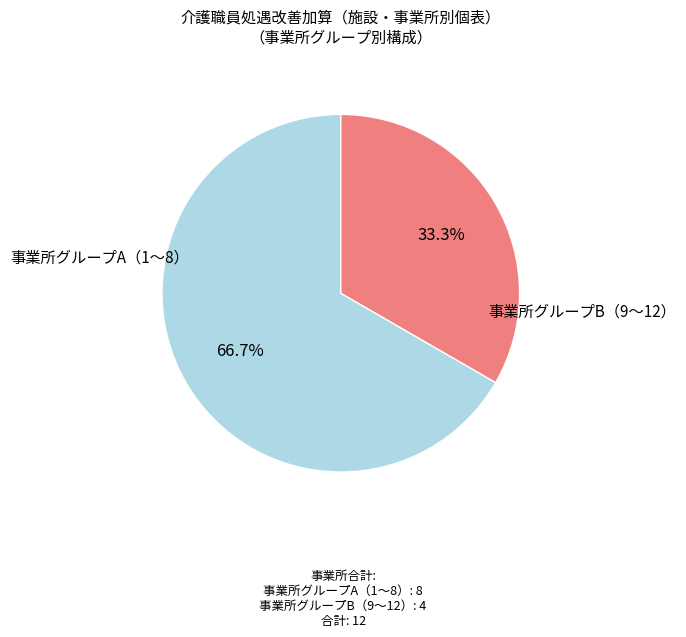

Is there any slice that represents more than half of the pie?

Yes